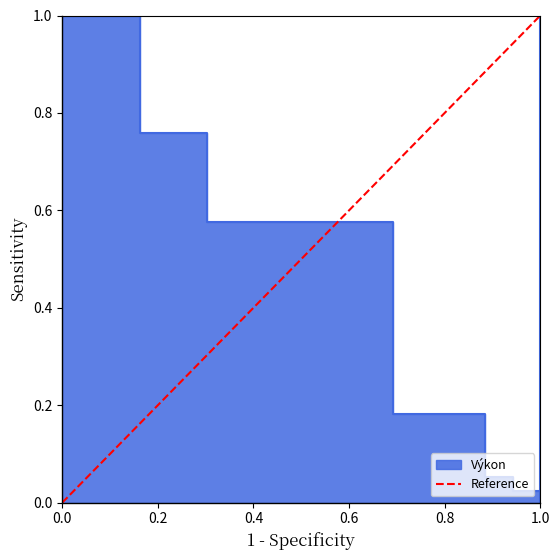

How many values are above zero?

1